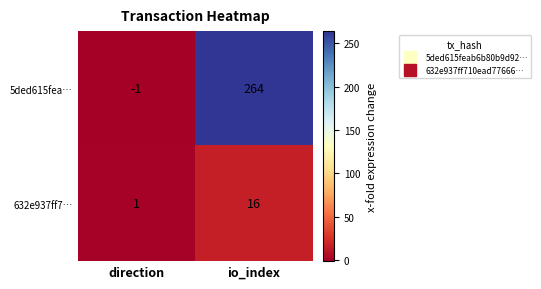

At which category is the sum across all series the highest?

io_index